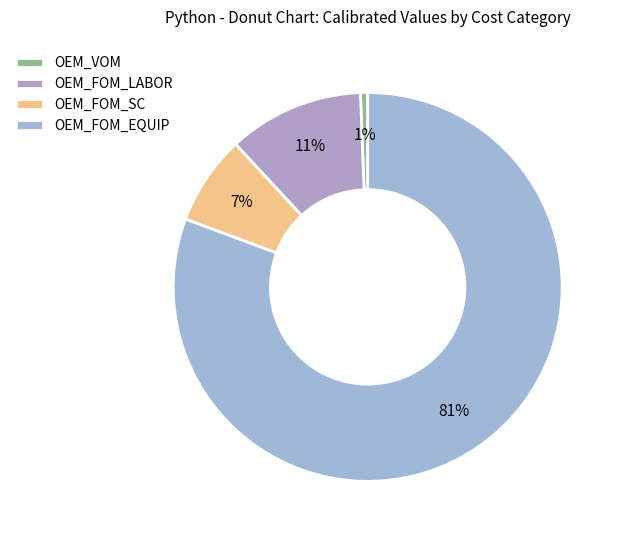

Is there a majority slice in this chart?

Yes